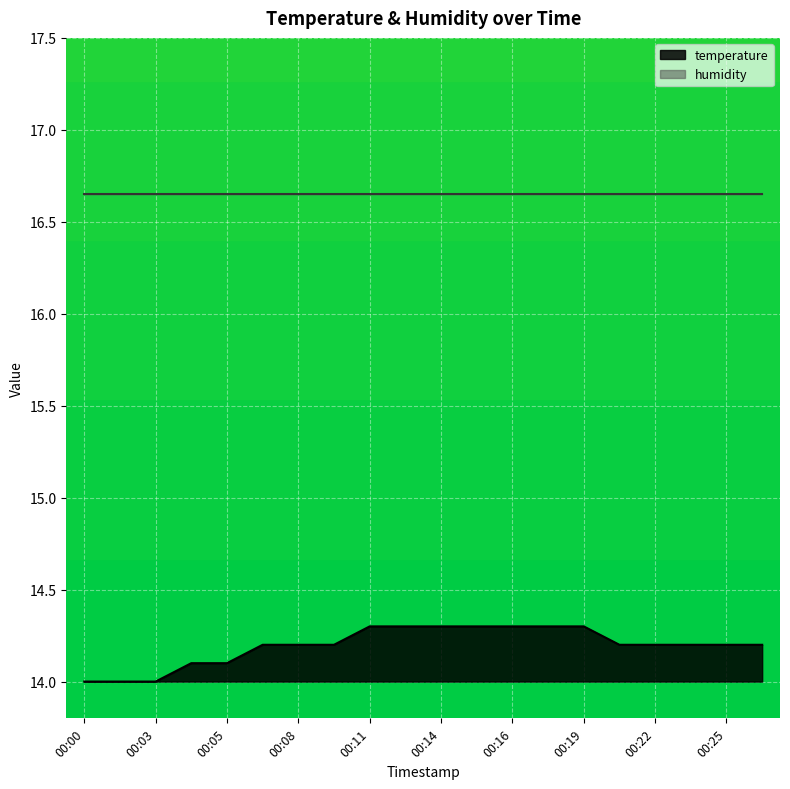

Does the chart display data point markers on the line(s)?

No